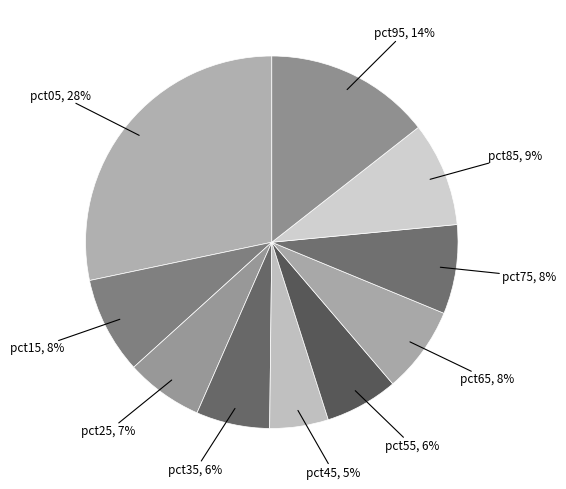

Do pct65 and pct15 together represent more than half of the pie?

No